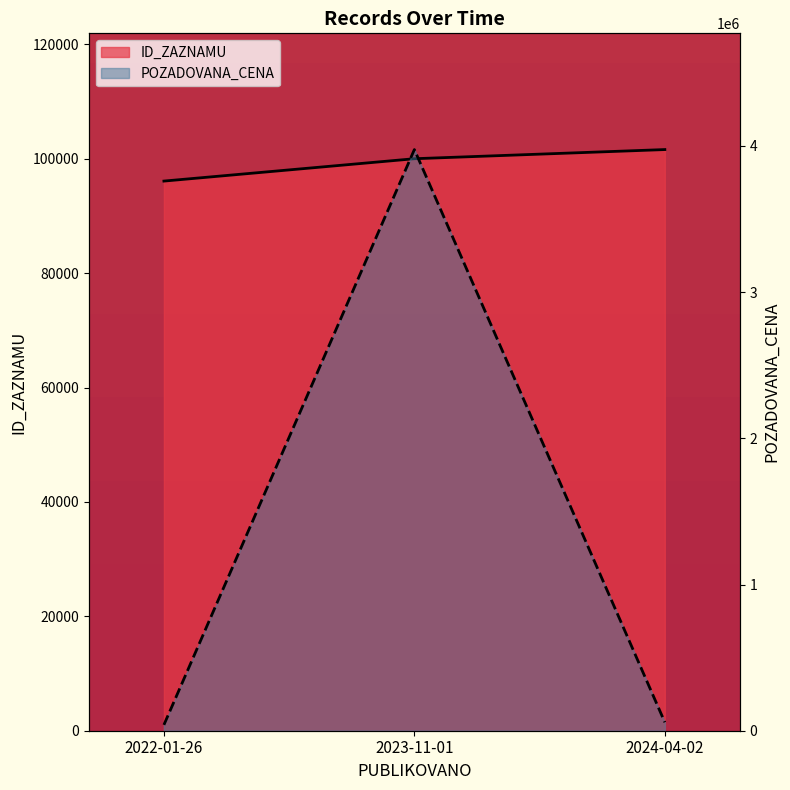

Which series has the widest spread of values?

POZADOVANA_CENA line